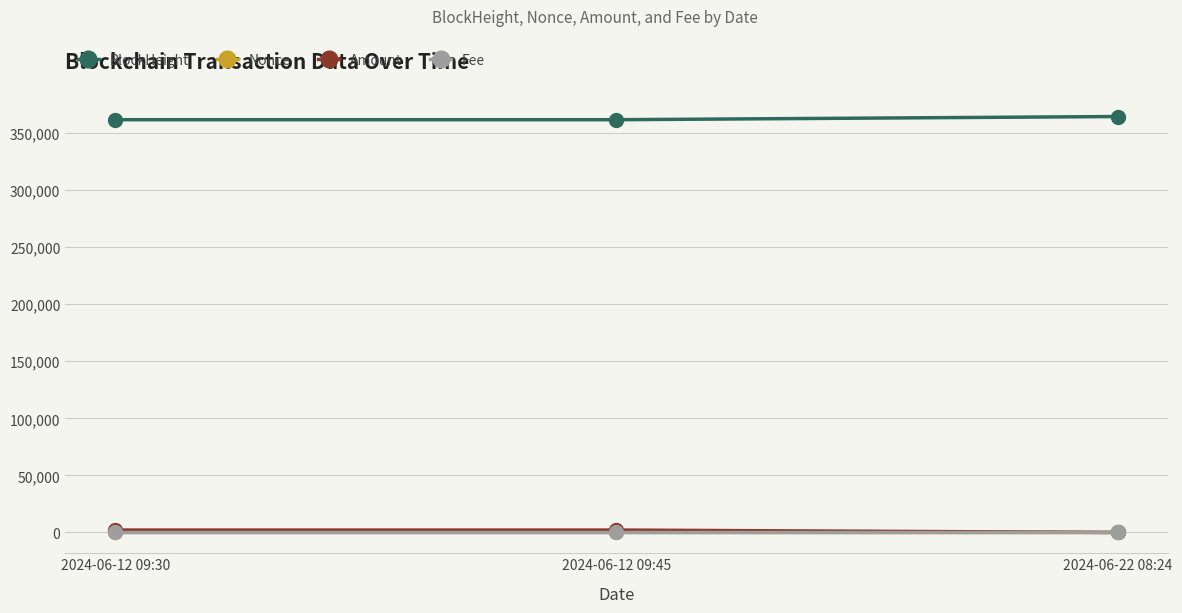

What is the maximum value shown in the chart?

364414.0